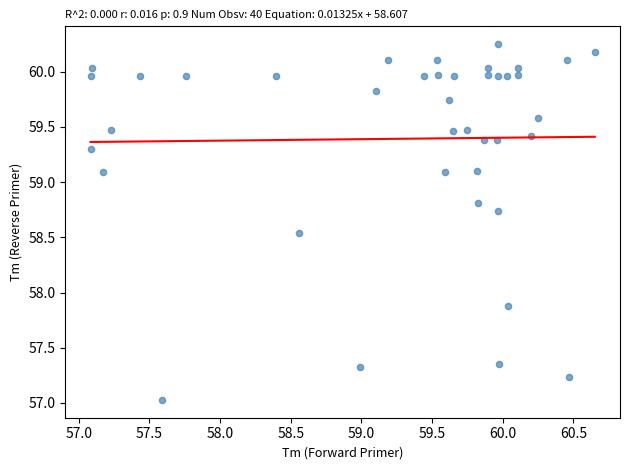

What Y value in the scatter plot is closest to 58?

57.9